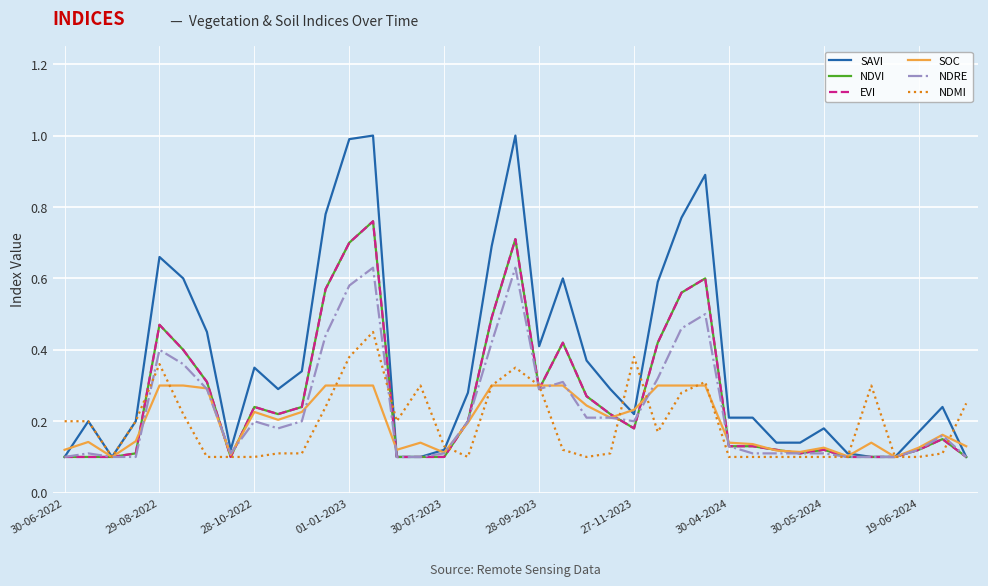

Does the chart display data point markers on the line(s)?

No